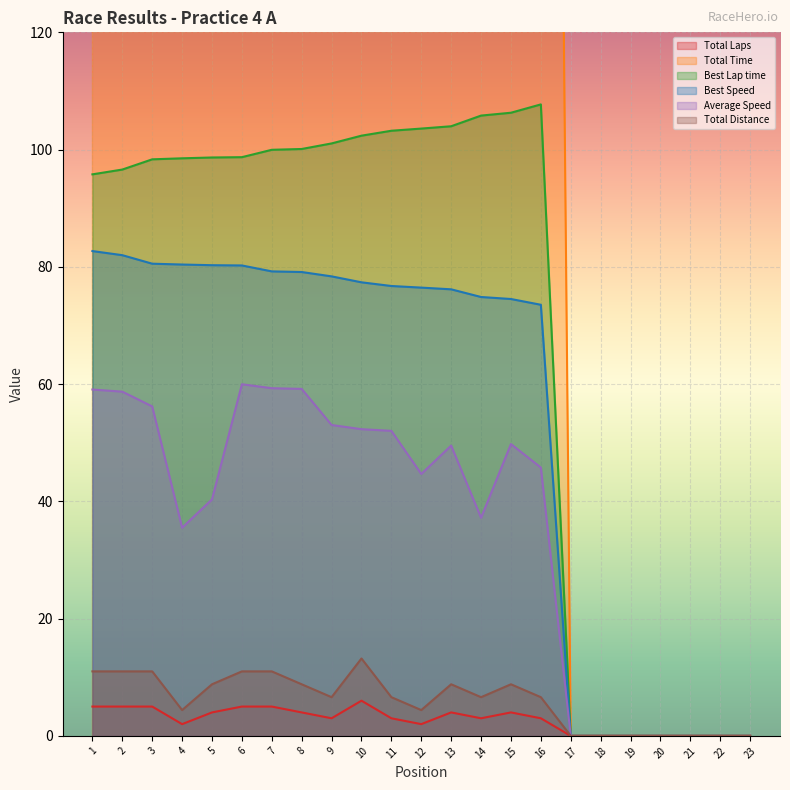

What is the average value of the Best Speed series?

54.5